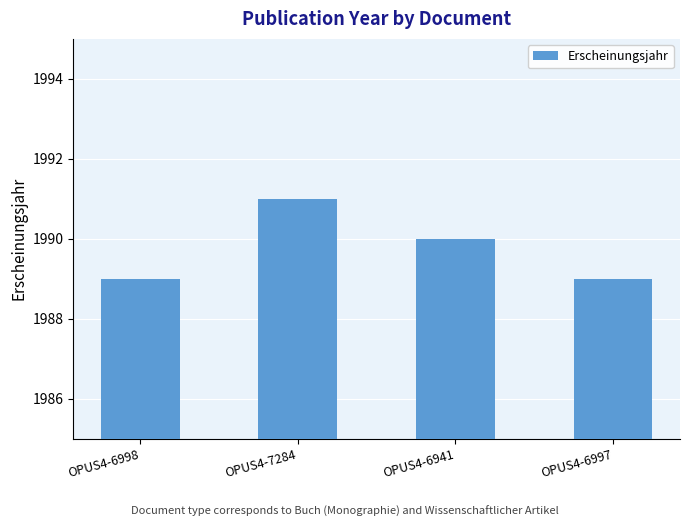

What is the value of the 4th bar from the left?

1989